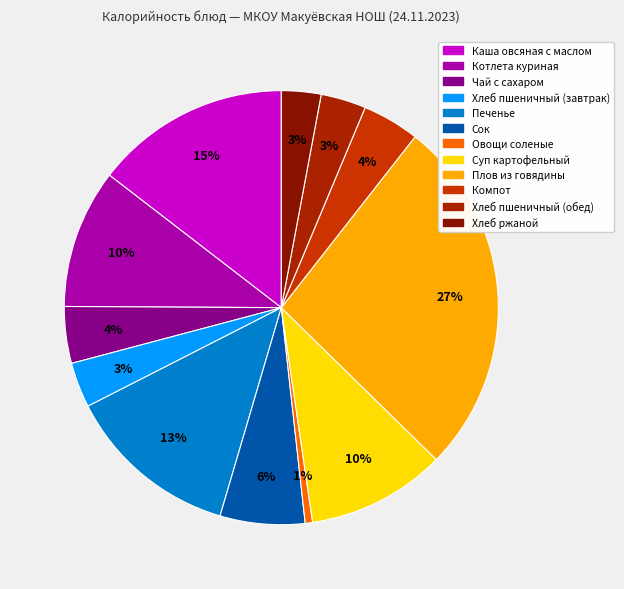

How many slices are in this pie chart?

12